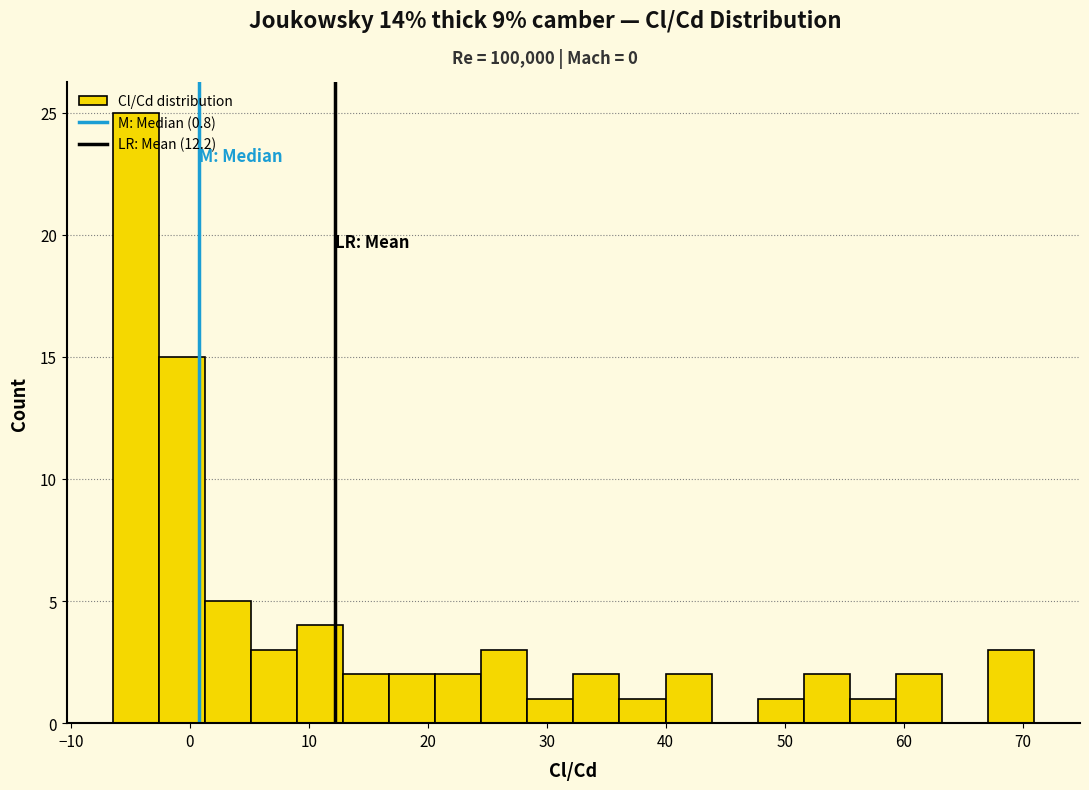

Around what value on the x-axis is the tallest bar? Give the approximate position of its centre, as read against the axis.

-5